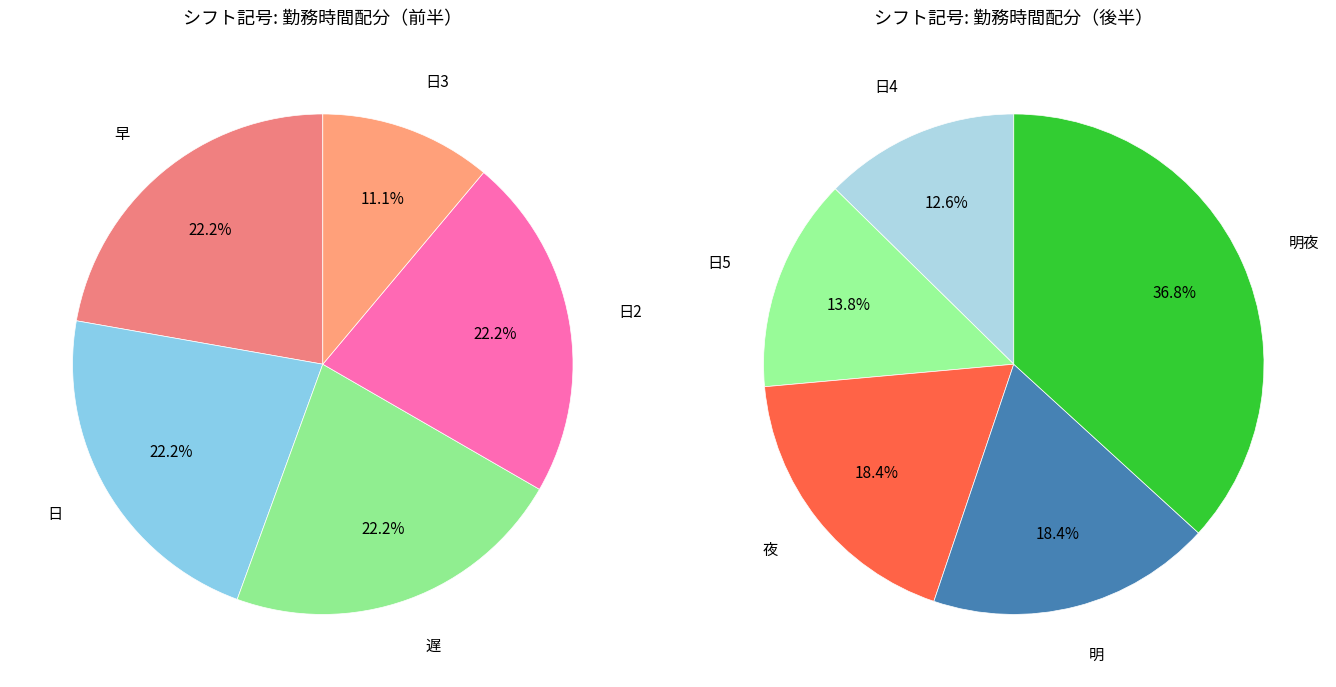

Count the number of slices in the pie.

10